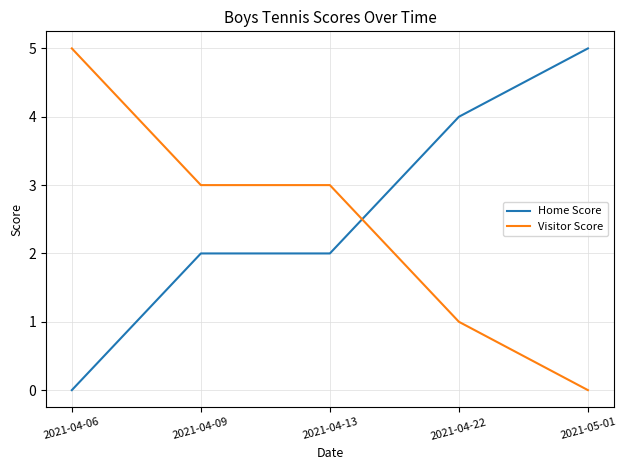

Between which two adjacent categories do Visitor Score and Home Score first intersect?

2021-04-13 and 2021-04-22